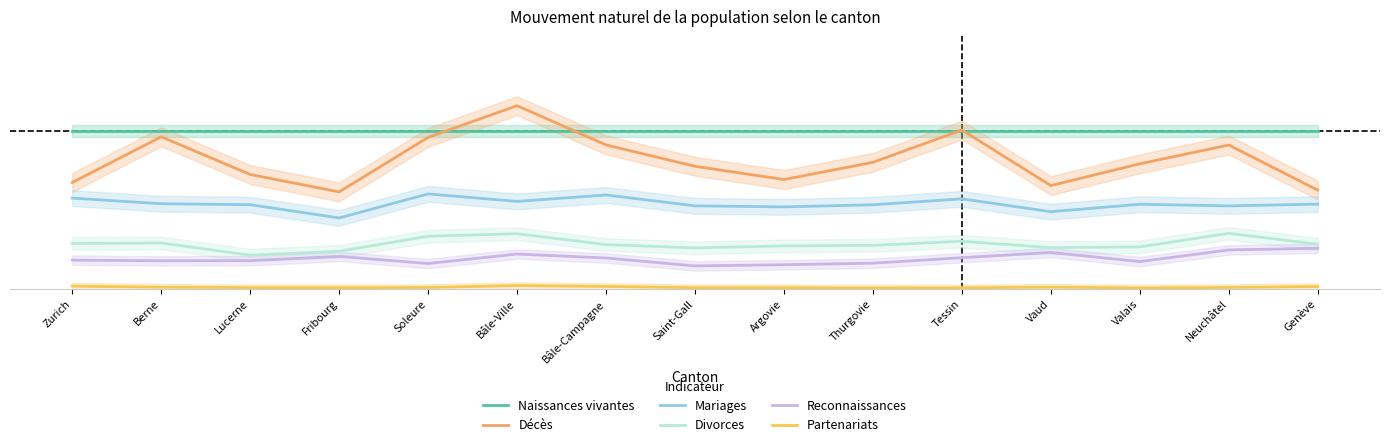

Is it true that Reconnaissances equals 0.1 at Saint-Gall?

True